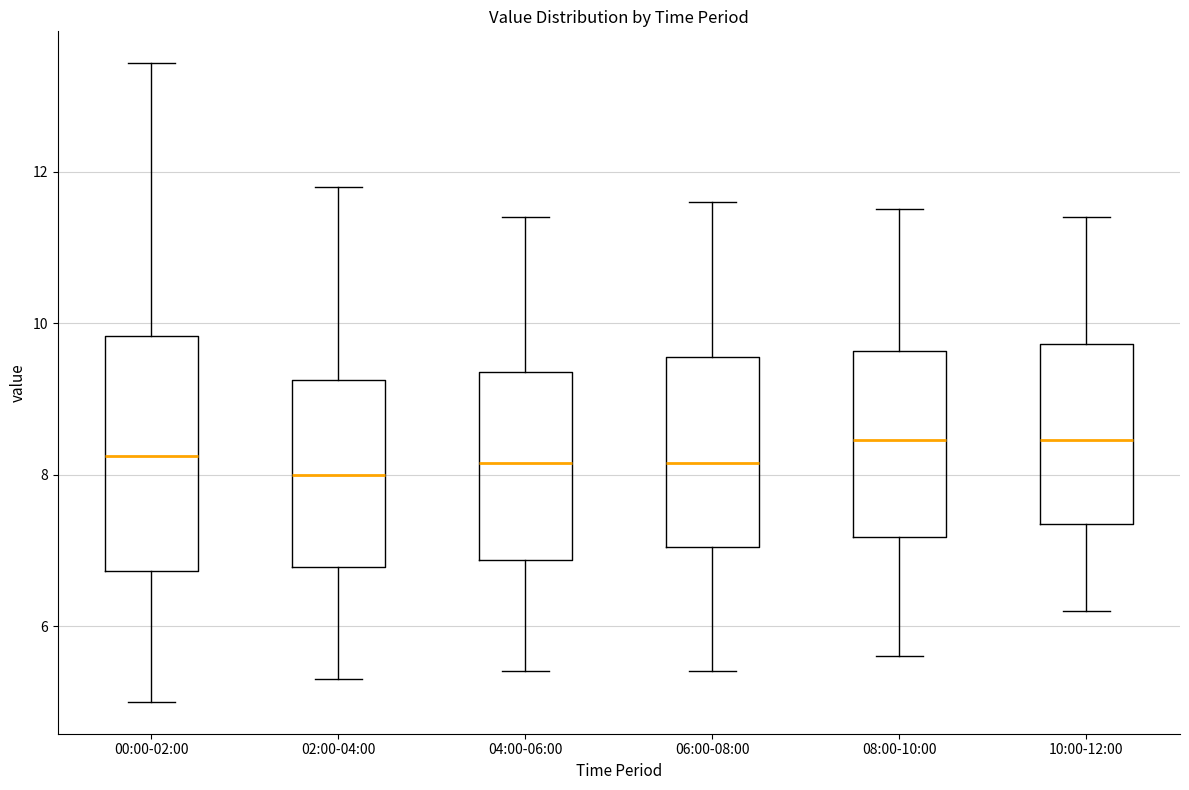

Where does the median line of the box for 08:00-10:00 sit on the y-axis? The values are not printed on the chart, so give them approximately, as read against the axis.

8.4